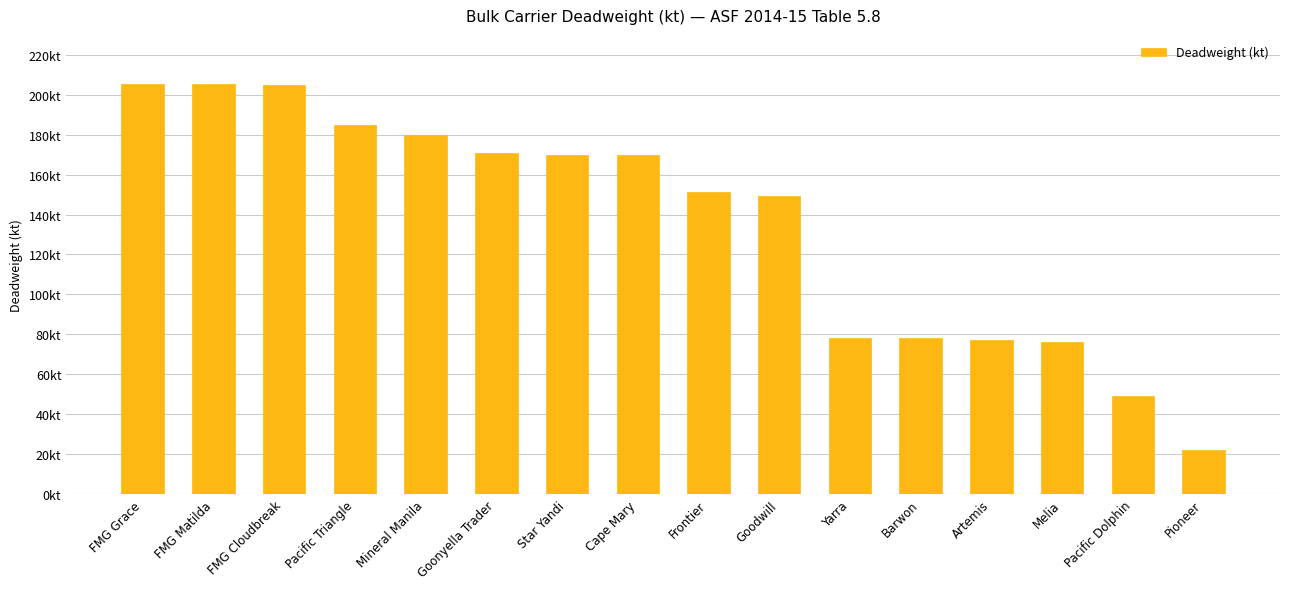

Does the chart contain any negative values?

No